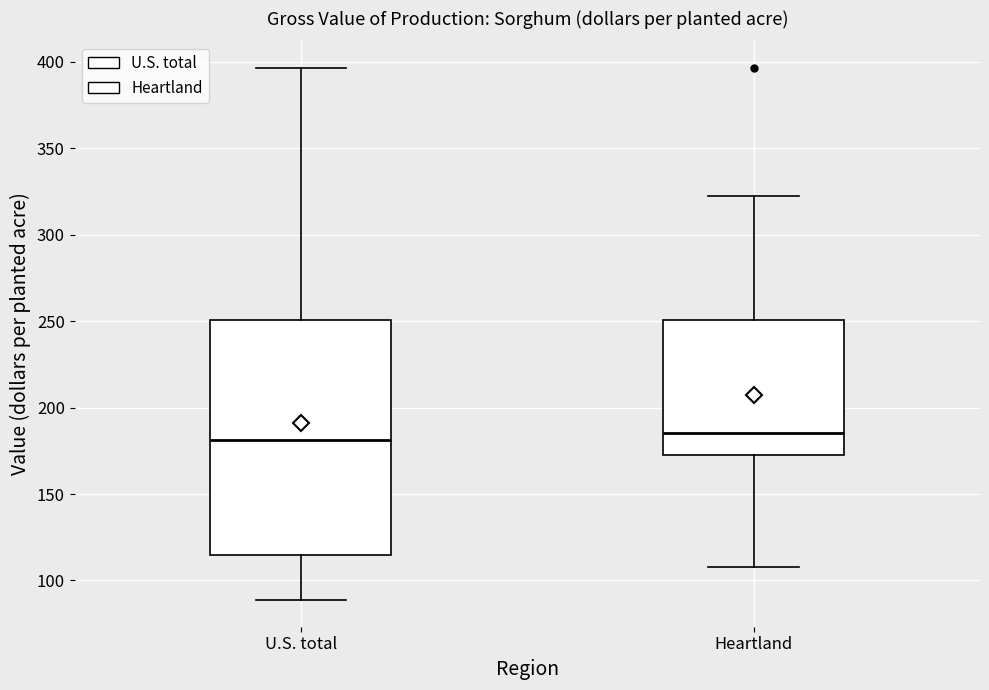

Comparing the boxes themselves (not the whiskers), which one is the tallest?

U.S. total